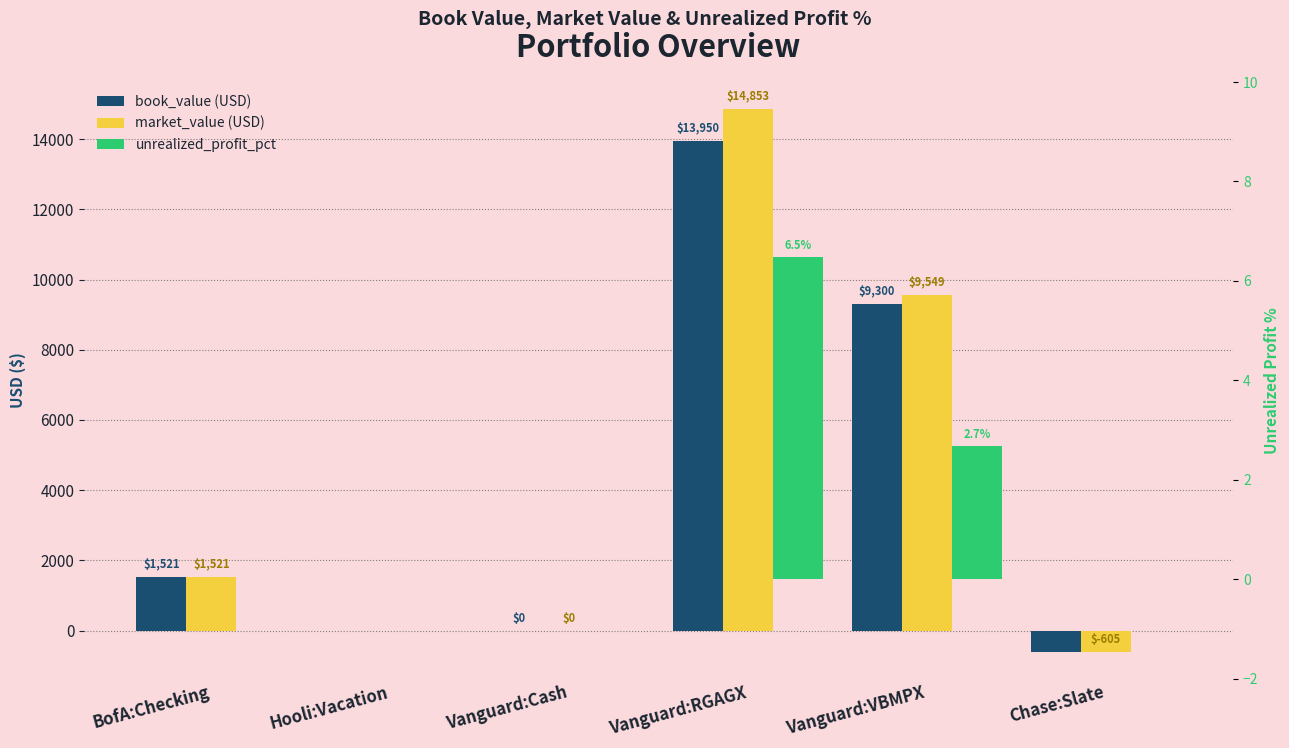

At which label does market_value (USD) first exceed 1521?

BofA:Checking